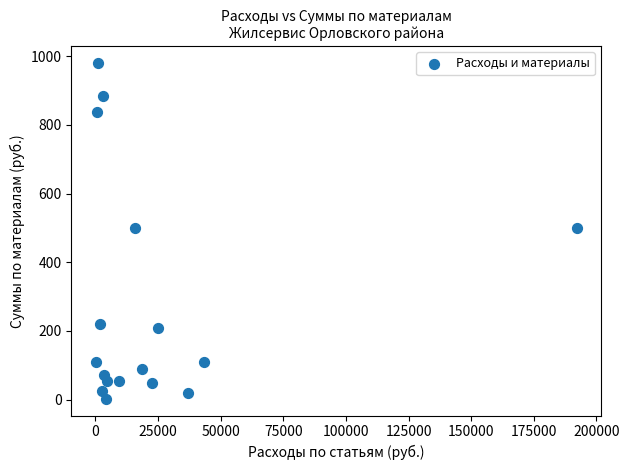

What is the range of X values (max minus min)?

192228.9